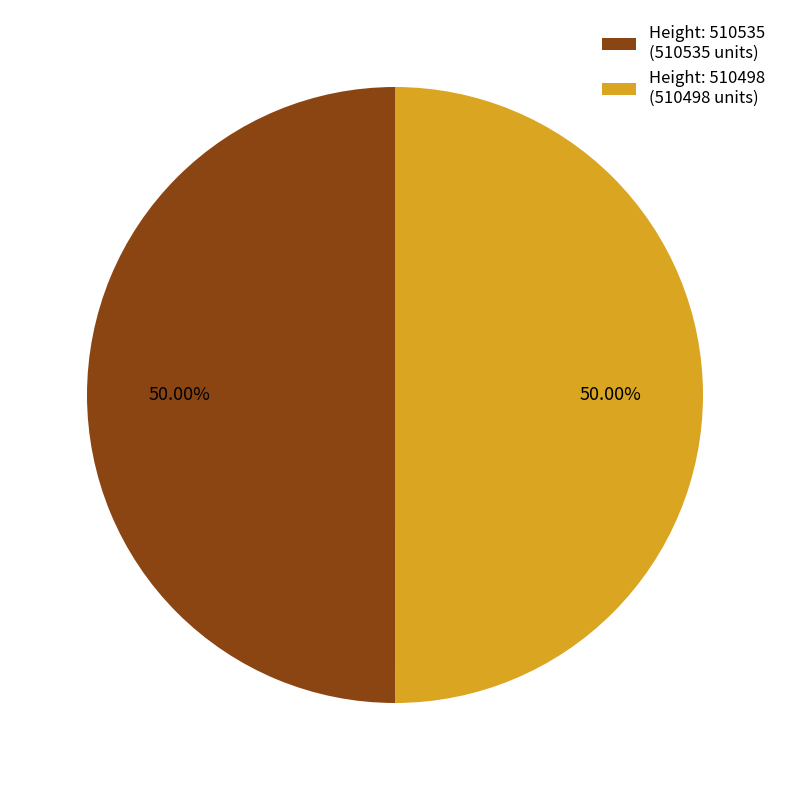

What is the ratio of the value at Height: 510498 (510498 units) to the value at Height: 510535 (510535 units)?

1.0